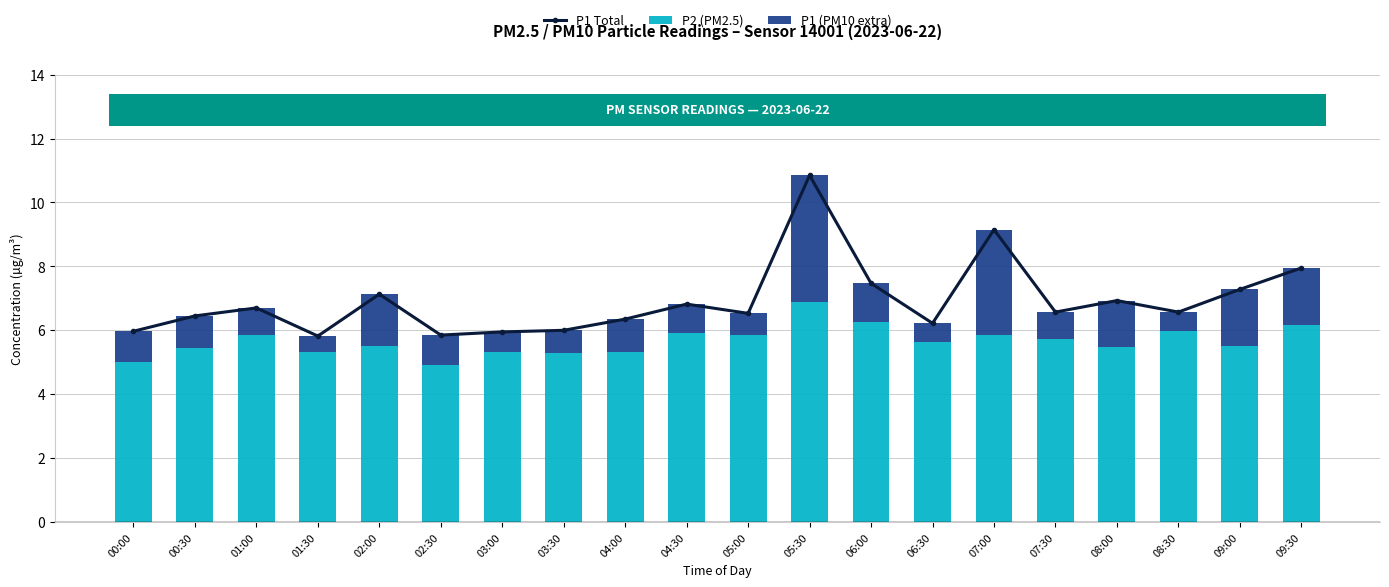

What is the minimum value for P1 Total?

5.8